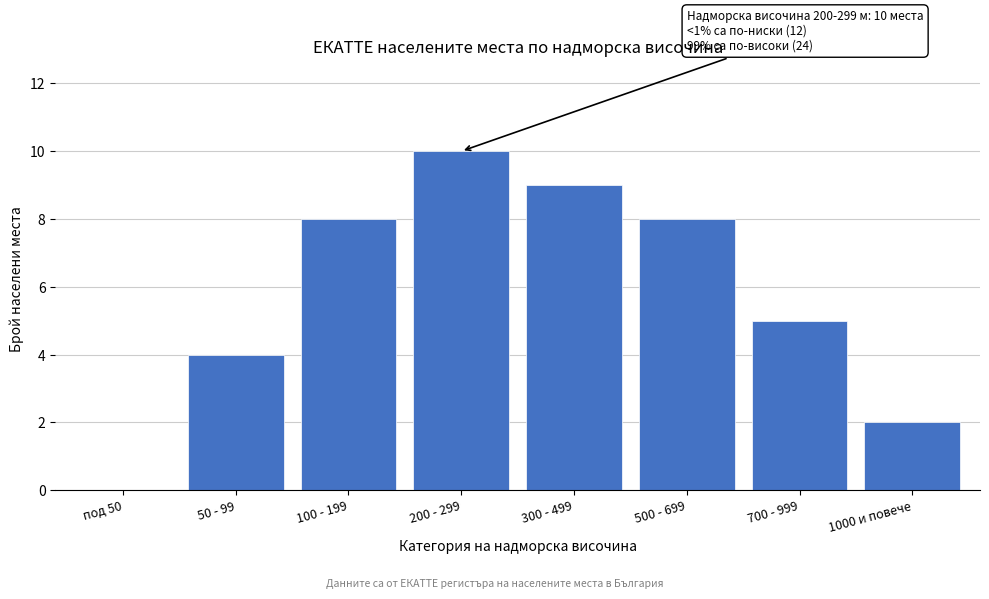

Reading left to right, what are all the values shown in this chart?

под 50=0	50 - 99=4	100 - 199=8	200 - 299=10	300 - 499=9	500 - 699=8	700 - 999=5	1000 и повече=2